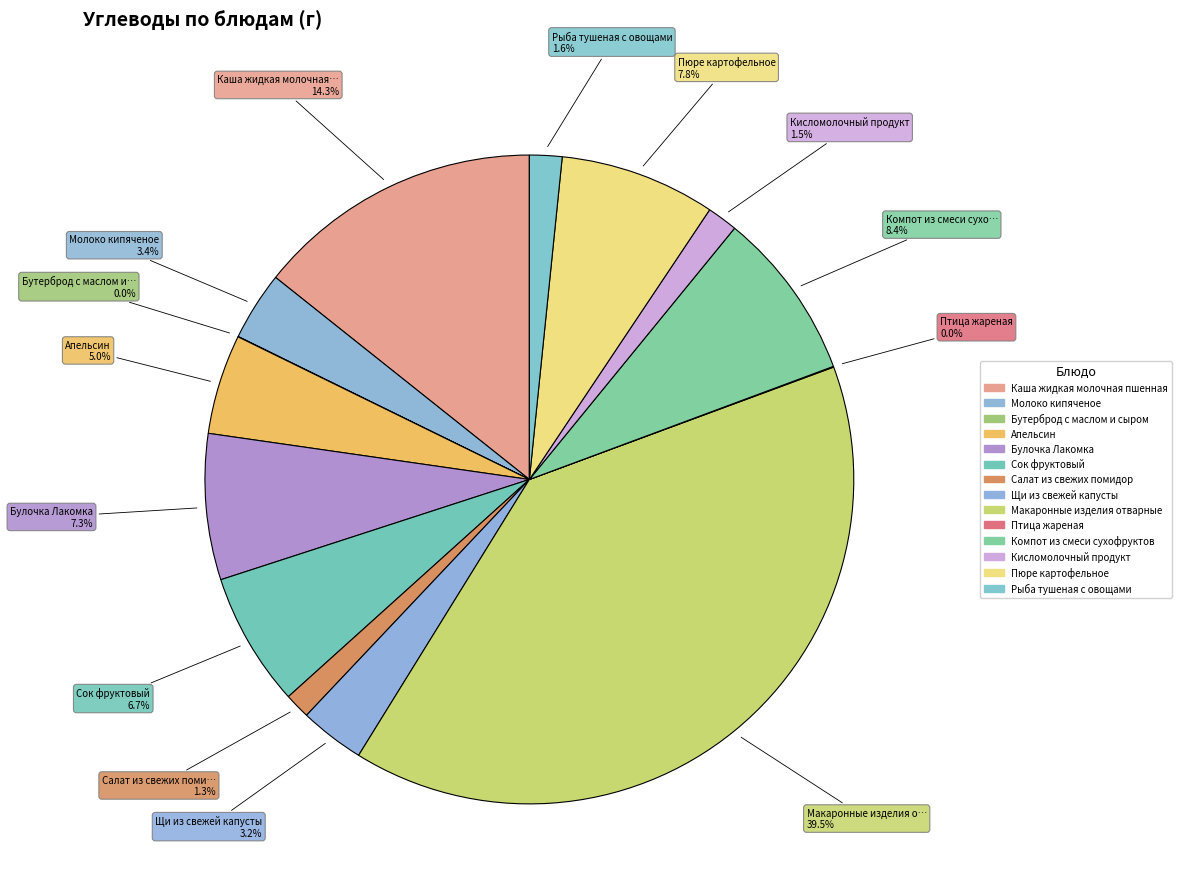

What is the change in value from Булочка Лакомка to Щи из свежей капусты?

-11.9